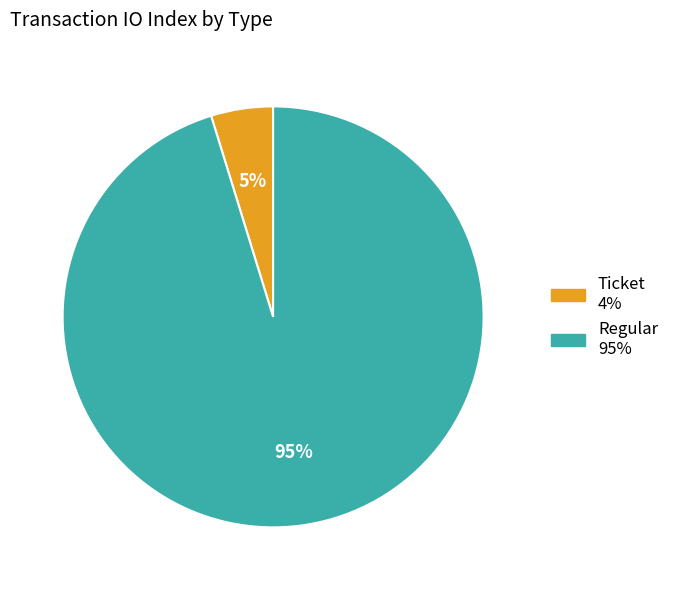

To the nearest percent, what is the difference between the largest and smallest slice percentages?

90%